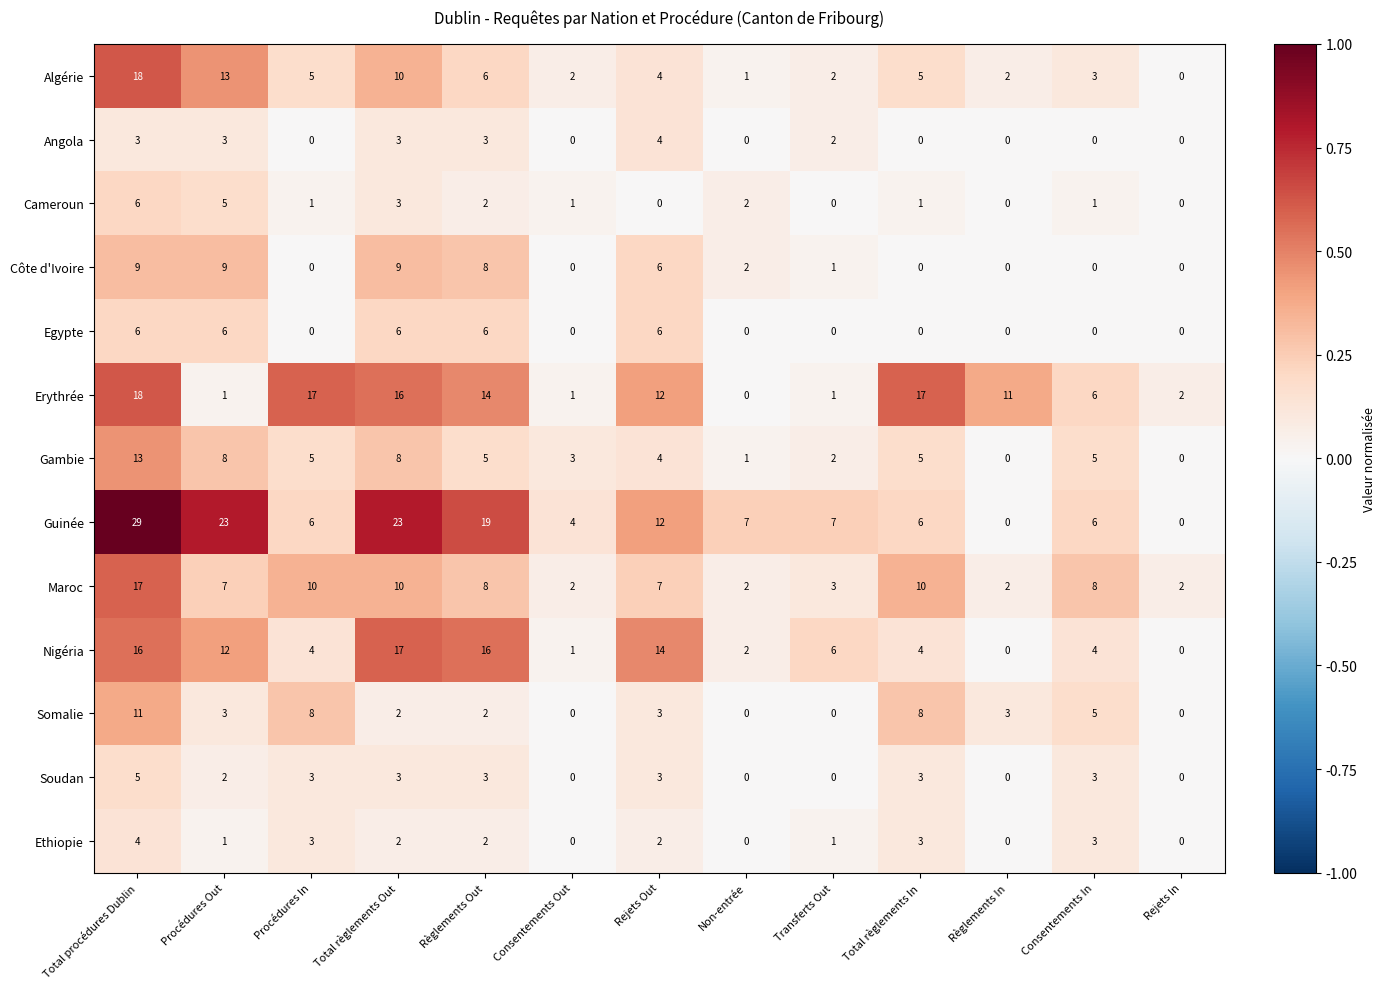

Count the Soudan values in the range 0 to 3.

12